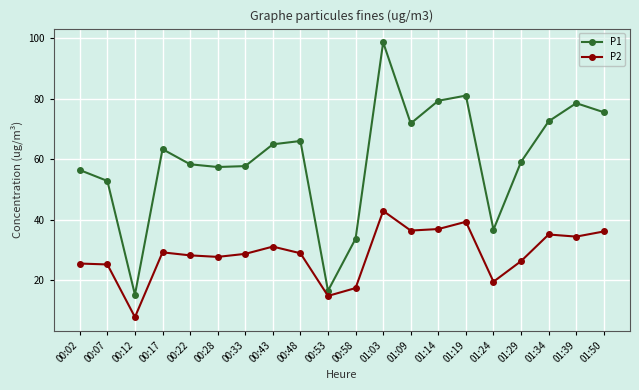

What is the sum of all P1 values?

1197.2